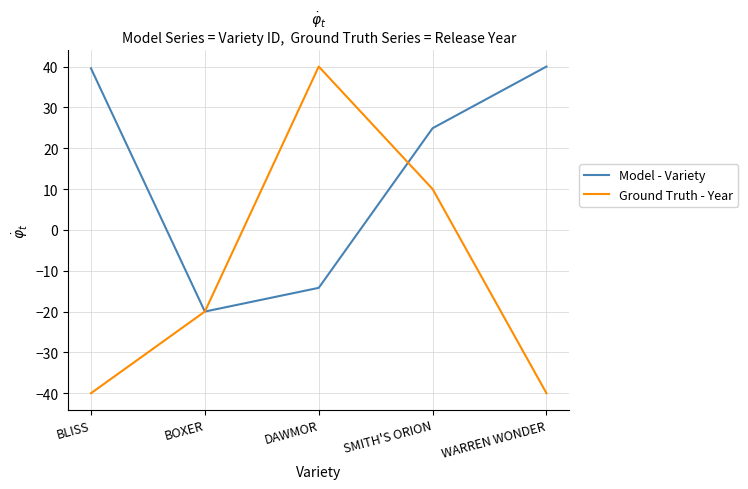

List the series in order of their overall mean, highest first.

Model - Variety, Ground Truth - Year